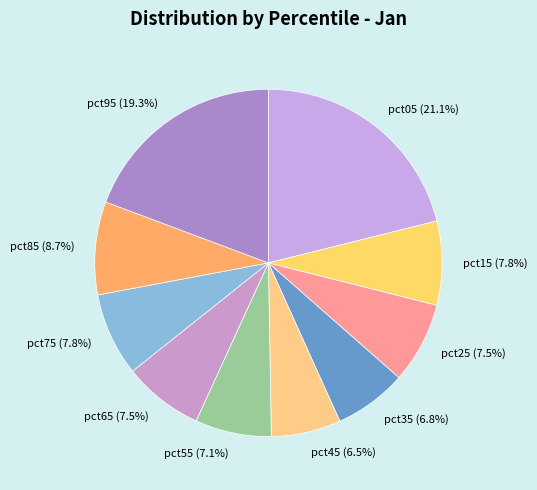

How many segments does this pie chart have?

10